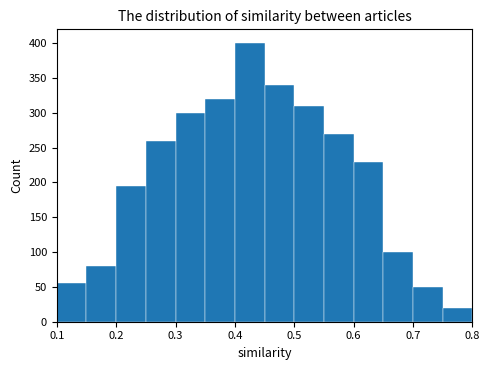

Reading left to right, transcribe this chart: for each bar, give the range it covers on the x-axis and its height. The values are not printed on the chart, so give them approximately, as read against the axis.

0.10 to 0.15: 55
0.15 to 0.20: 80
0.20 to 0.25: 195
0.25 to 0.30: 260
0.30 to 0.35: 300
0.35 to 0.40: 320
0.40 to 0.45: 400
0.45 to 0.50: 340
0.50 to 0.55: 310
0.55 to 0.60: 270
0.60 to 0.65: 230
0.65 to 0.70: 100
0.70 to 0.75: 50
0.75 to 0.80: 20